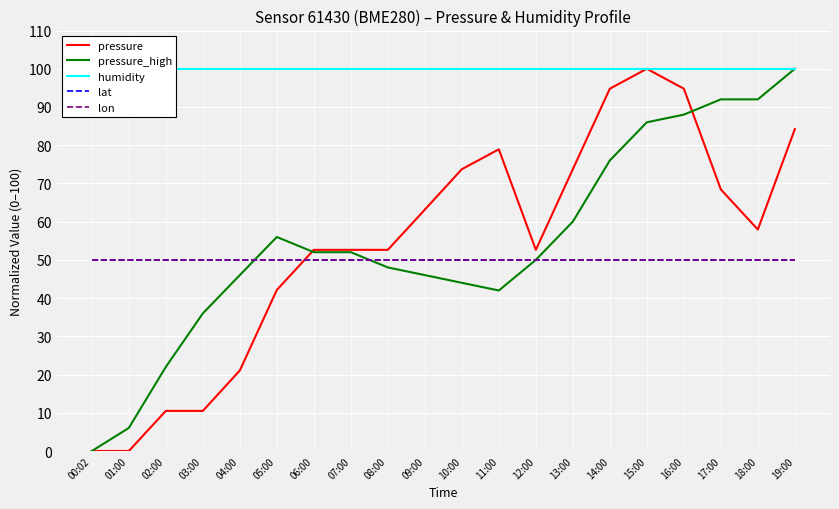

What is the total value across all series at 12:00?

302.6